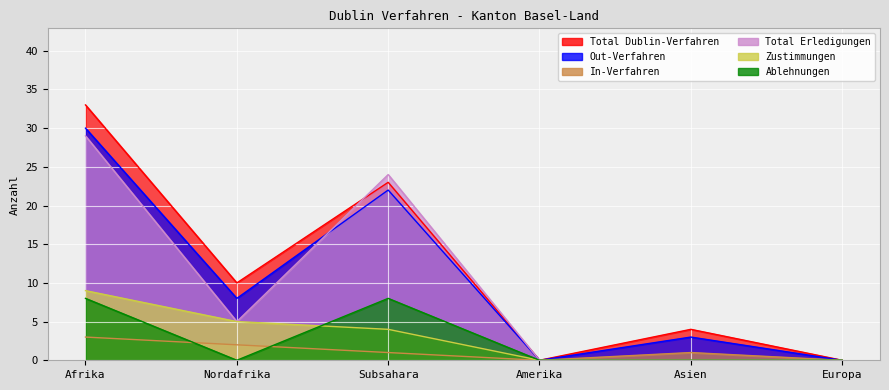

How many lines are shown in the chart?

6